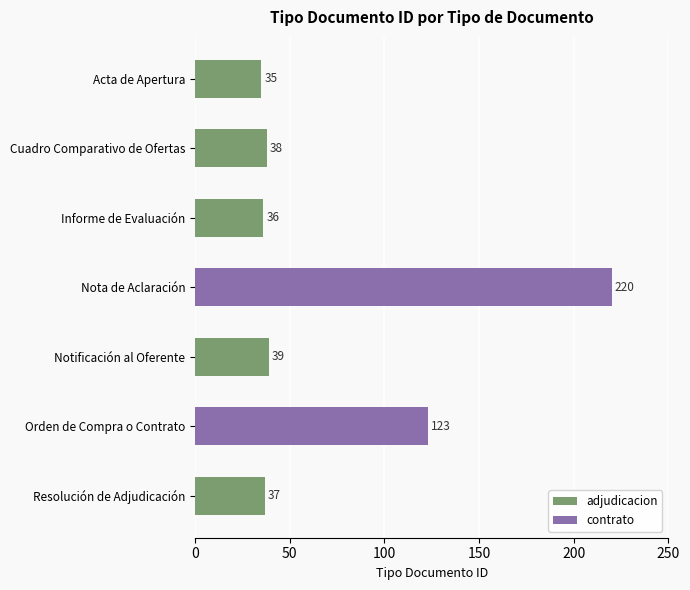

What is the ratio of the value at Orden de Compra o Contrato to the value at Notificación al Oferente?

3.2